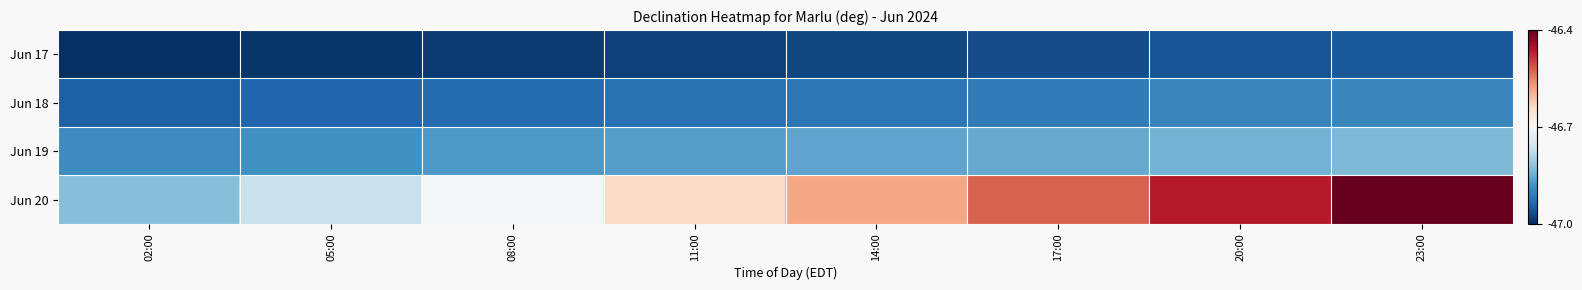

List the series in order of their peak value, highest first.

Jun 20, Jun 19, Jun 18, Jun 17